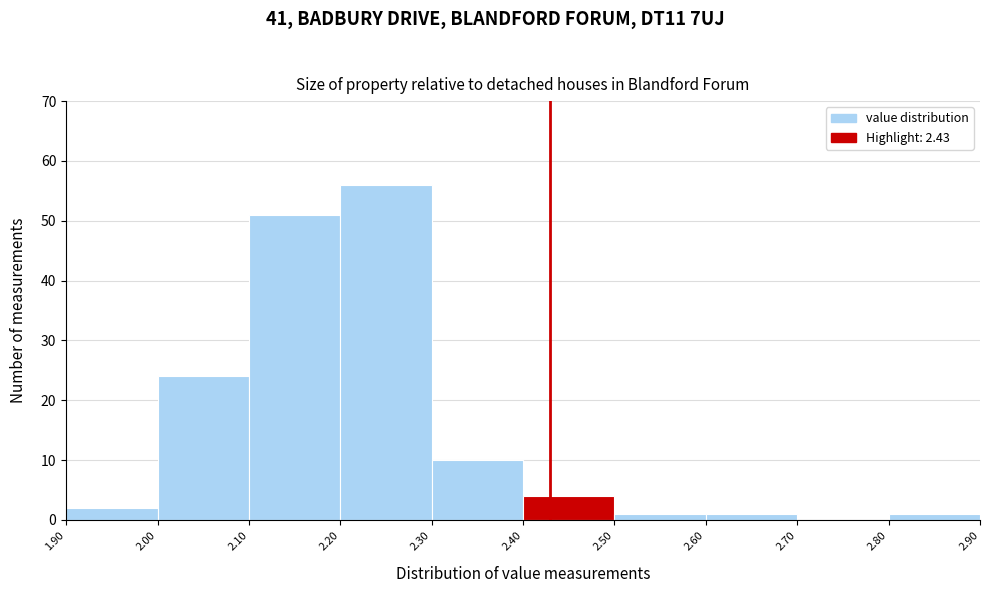

Reading left to right, transcribe this chart: for each bar, give the range it covers on the x-axis and its height. The values are not printed on the chart, so give them approximately, as read against the axis.

1.90 to 2.00: 2
2.00 to 2.10: 24
2.10 to 2.20: 51
2.20 to 2.30: 56
2.30 to 2.40: 10
2.40 to 2.50: 4
2.50 to 2.60: 1
2.60 to 2.70: 1
2.70 to 2.80: 0
2.80 to 2.90: 1